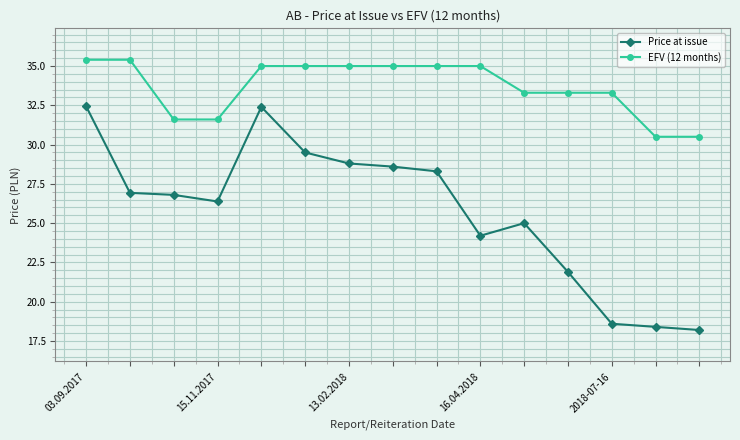

Rank the series by their maximum value, from highest to lowest.

EFV (12 months), Price at issue